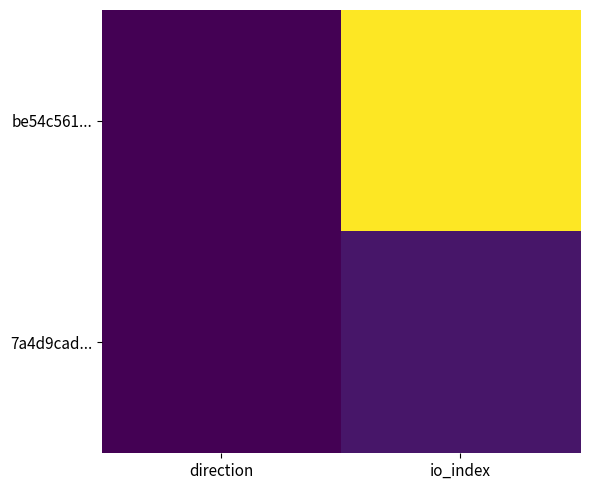

Reading left to right, what are all the values shown in this chart?

be54c561...: direction=-1	io_index=643
7a4d9cad...: direction=1	io_index=38